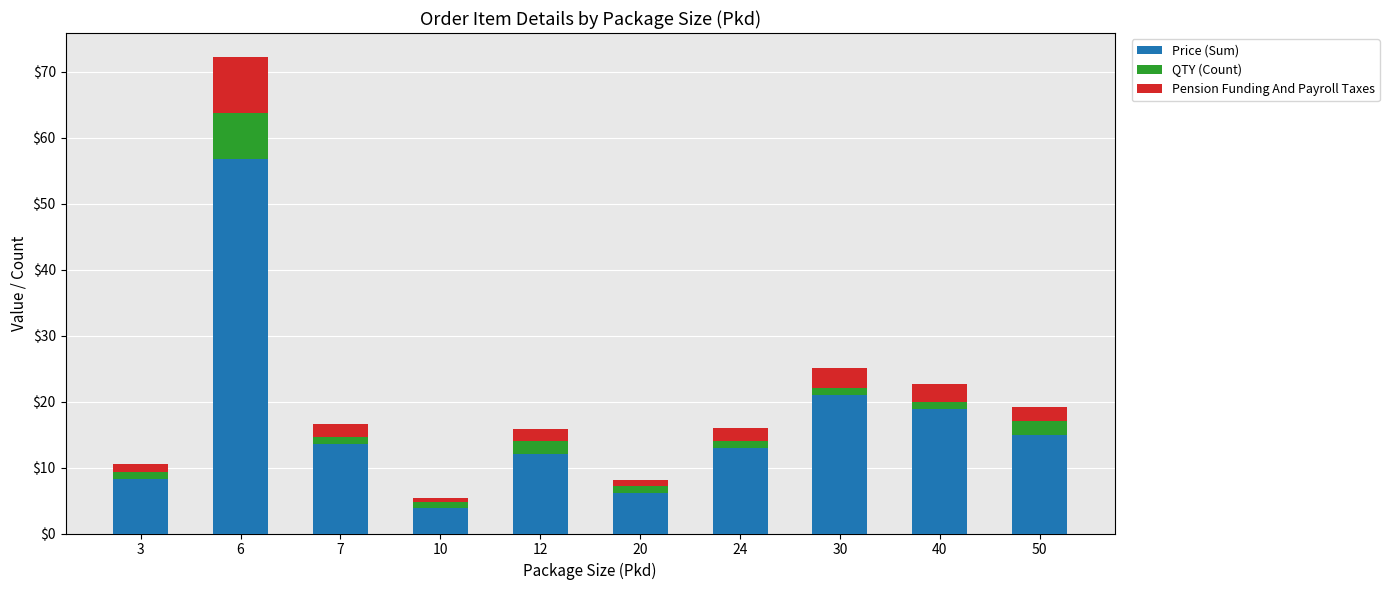

At which category is the sum across all series the highest?

6